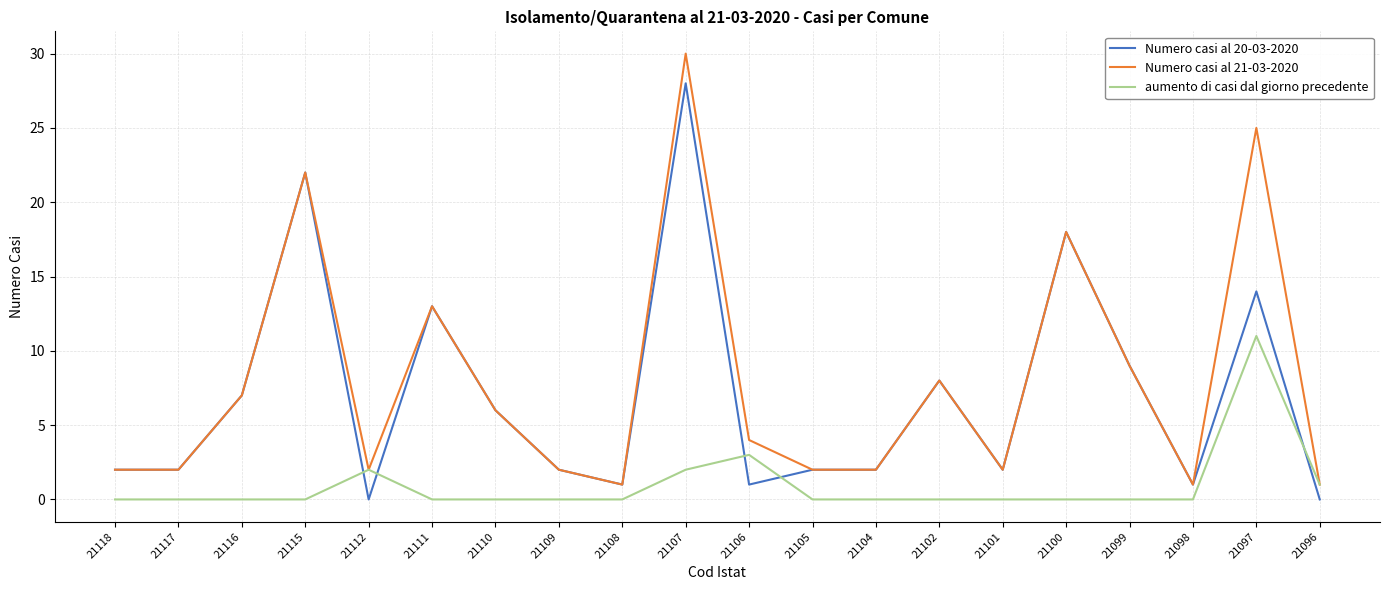

Does the chart have visible grid lines?

Yes